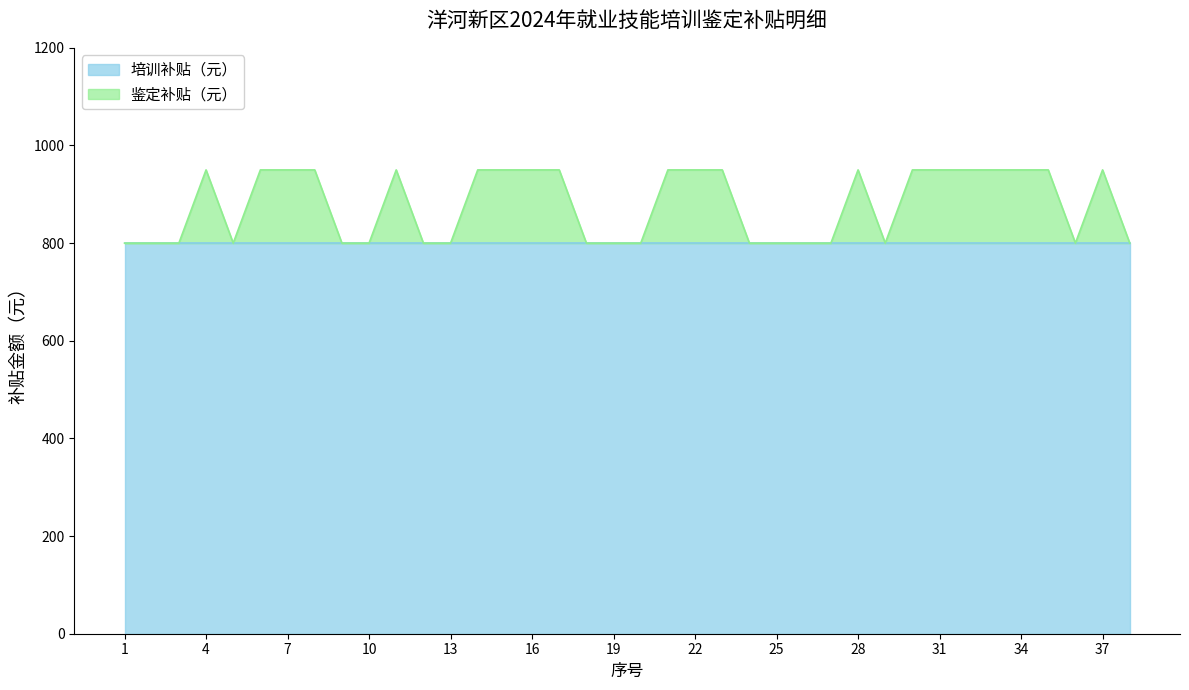

Reading left to right, transcribe all the data shown in this chart.

1=800	2=800	3=800	4=950	5=800	6=950	7=950	8=950	9=800	10=800	11=950	12=800	13=800	14=950	15=950	16=950	17=950	18=800	19=800	20=800	21=950	22=950	23=950	24=800	25=800	26=800	27=800	28=950	29=800	30=950	31=950	32=950	33=950	34=950	35=950	36=800	37=950	38=800